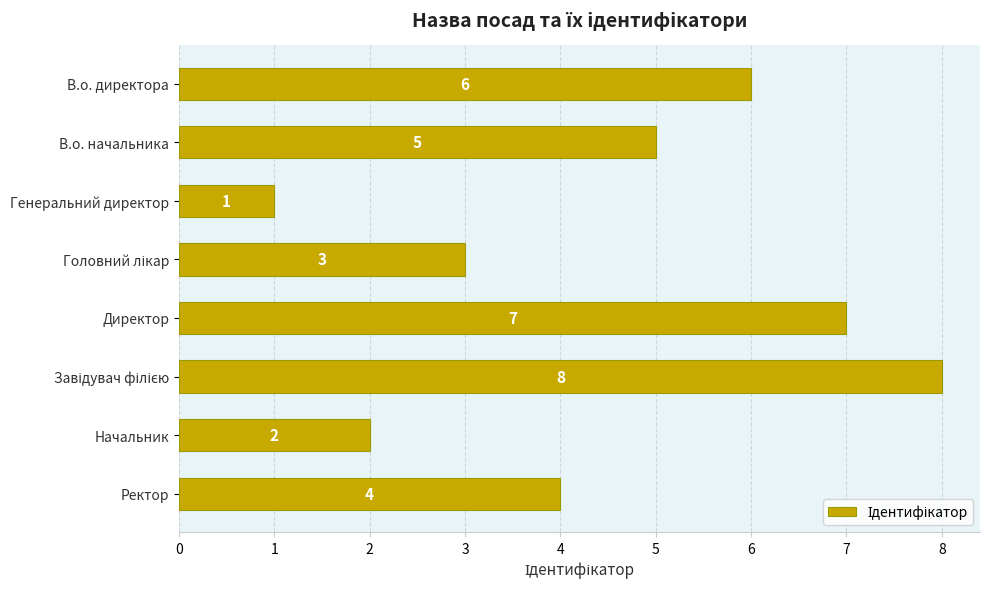

Which category has the lowest value across all series?

Генеральний директор